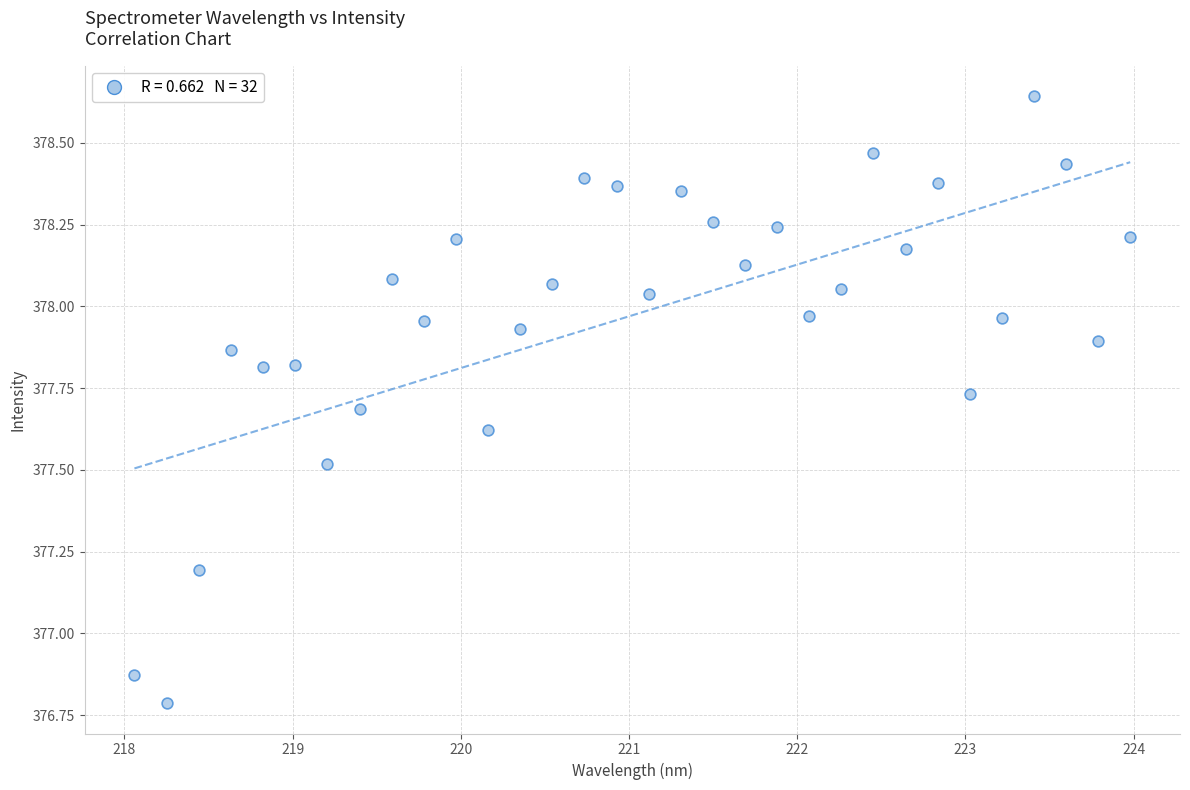

What is the range of Y values (max minus min)?

1.9